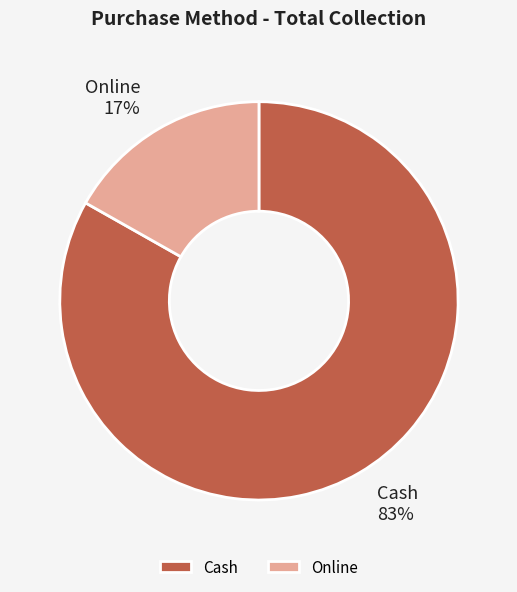

What percentage is the Online slice, to the nearest percent?

17%